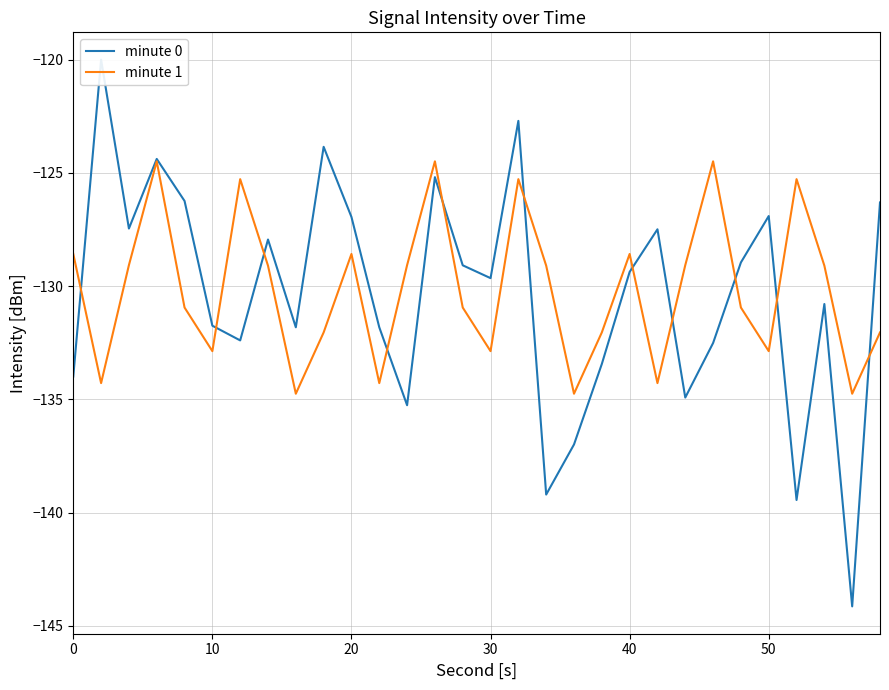

The minute 1 series shows -52.4 at 30. True or false?

False